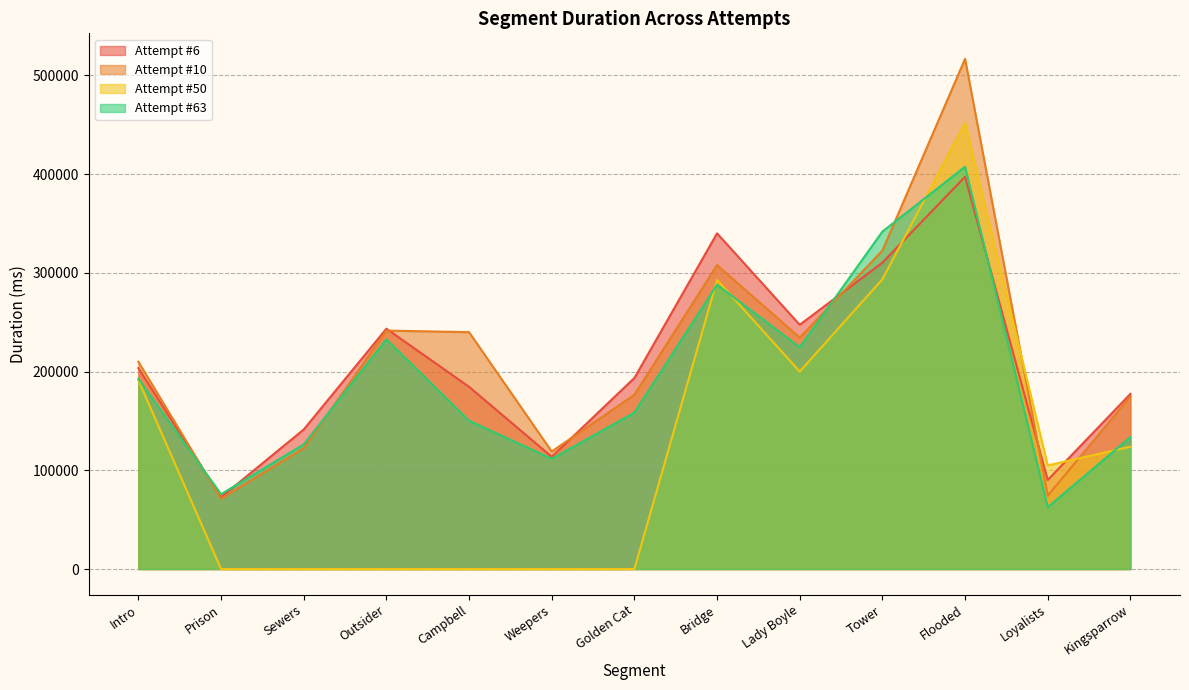

How many values in the Attempt #50 series are below 104958?

6